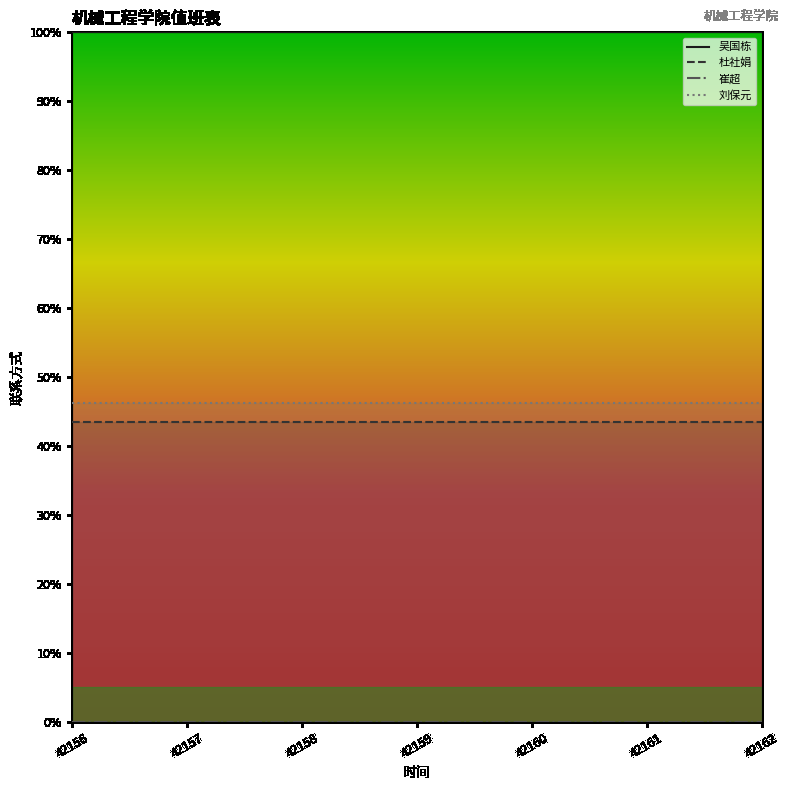

Reading right to left, extract all data points from this chart.

吴国栋: 100.0	100.0	100.0	100.0	100.0	100.0	100.0
杜社娟: 43.5	43.5	43.5	43.5	43.5	43.5	43.5
崔超: 0.0	0.0	0.0	0.0	0.0	0.0	0.0
刘保元: 46.3	46.3	46.3	46.3	46.3	46.3	46.3